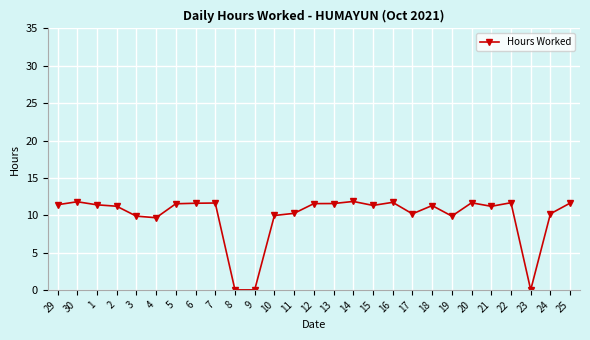

Count the number of values greater than 11.

17